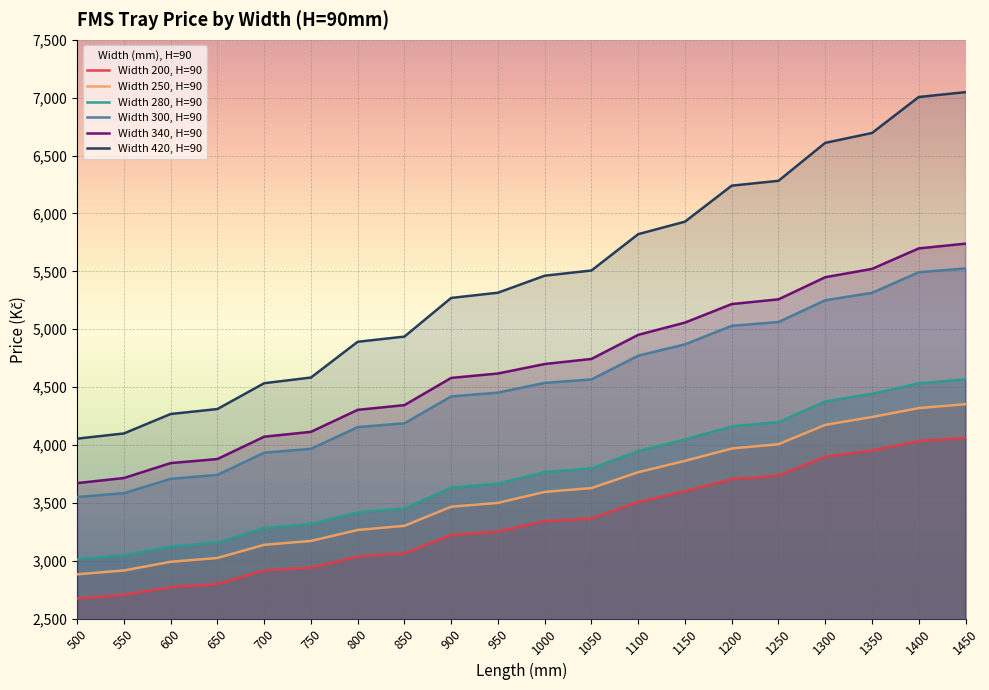

At which label does Width 250, H=90 reach its peak?

1450